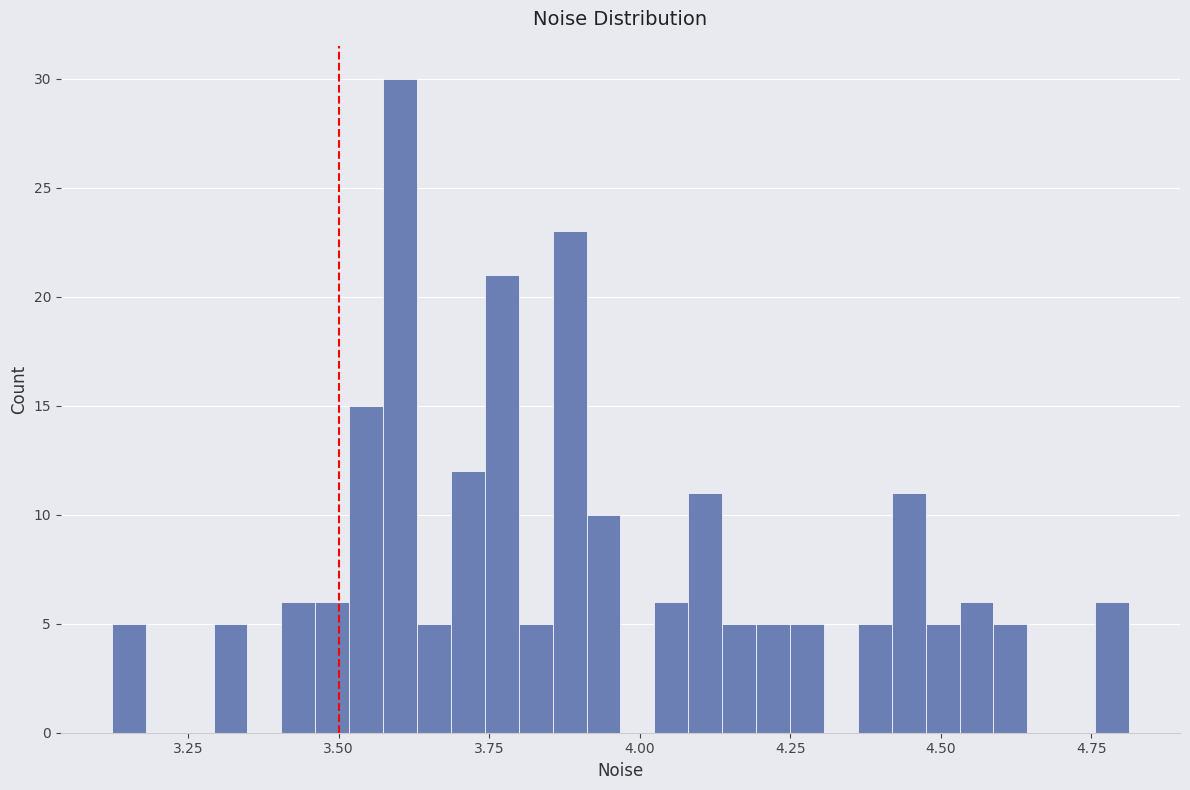

Around what value on the x-axis is the tallest bar? Give the approximate position of its centre, as read against the axis.

3.60